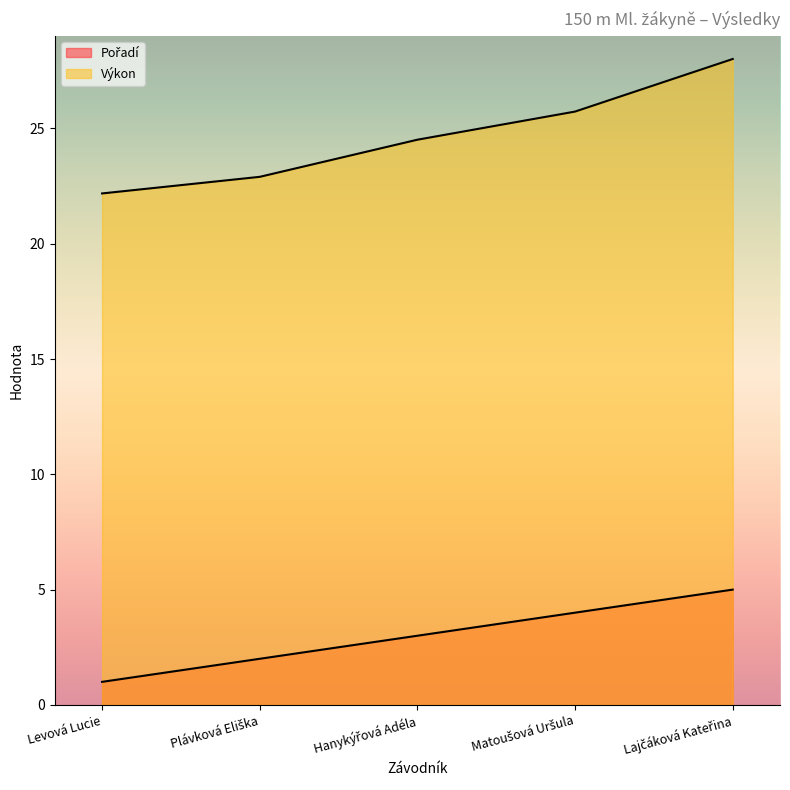

How many lines are shown in the chart?

2